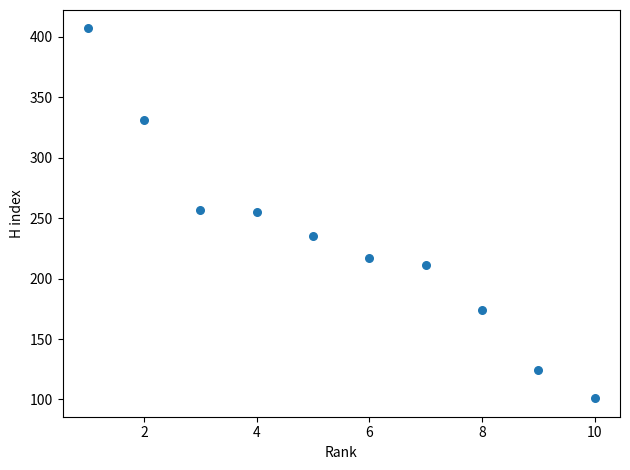

What is the range of Y values (max minus min)?

306